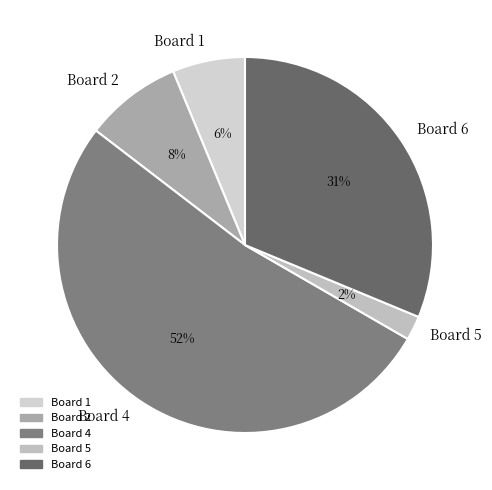

To the nearest percent, what portion does Board 6 represent?

31%